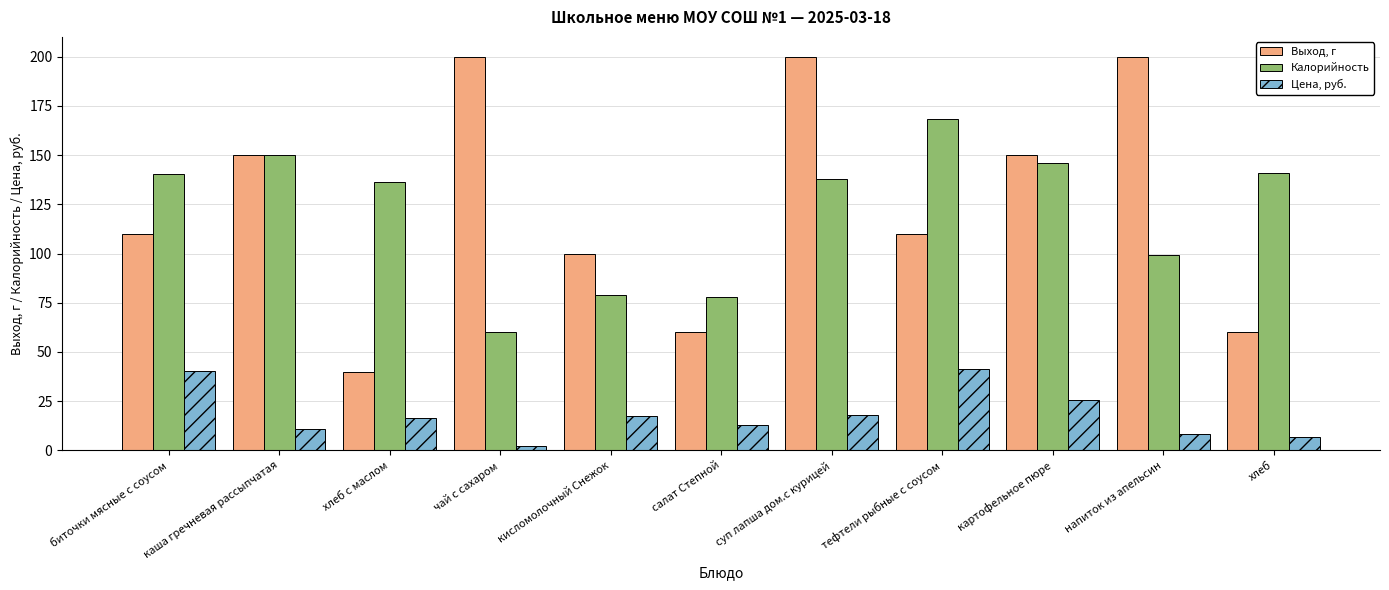

How many values in the Калорийность series are below 138?

5